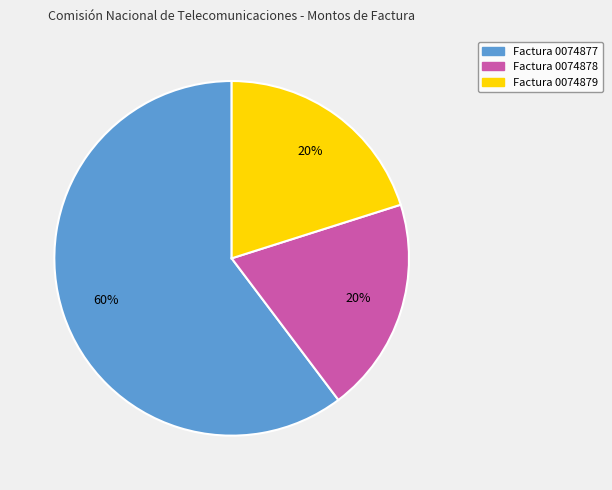

True or false: Factura 0074878 accounts for 20% of the total.

True